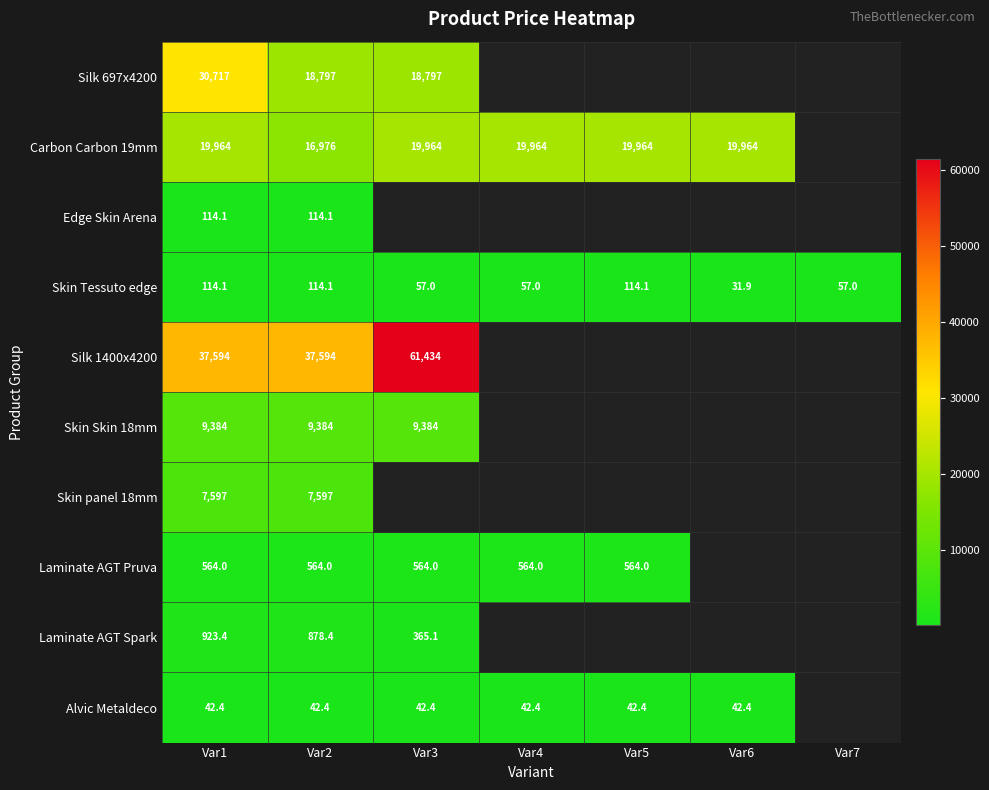

How many values in the Skin Tessuto edge series are below 57?

1